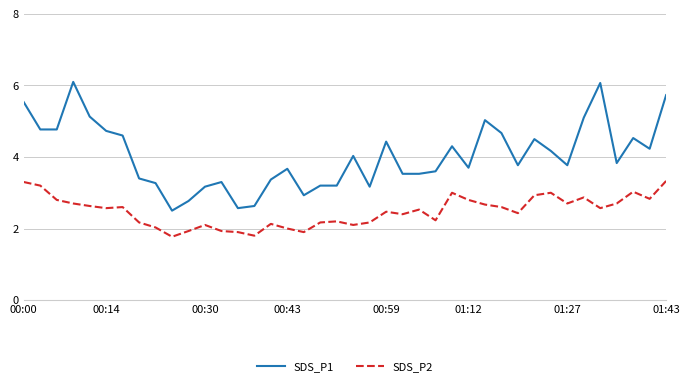

Rank the series by their maximum value, from lowest to highest.

SDS_P2, SDS_P1